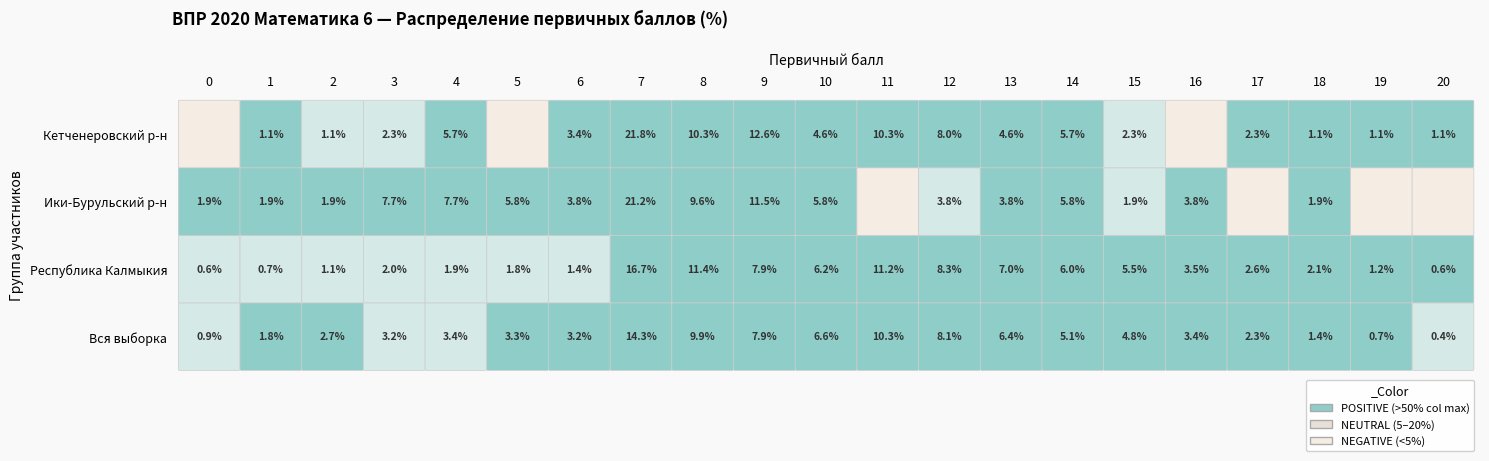

The value of Ики-Бурульский р-н at 9 is 11.5. True or false?

True